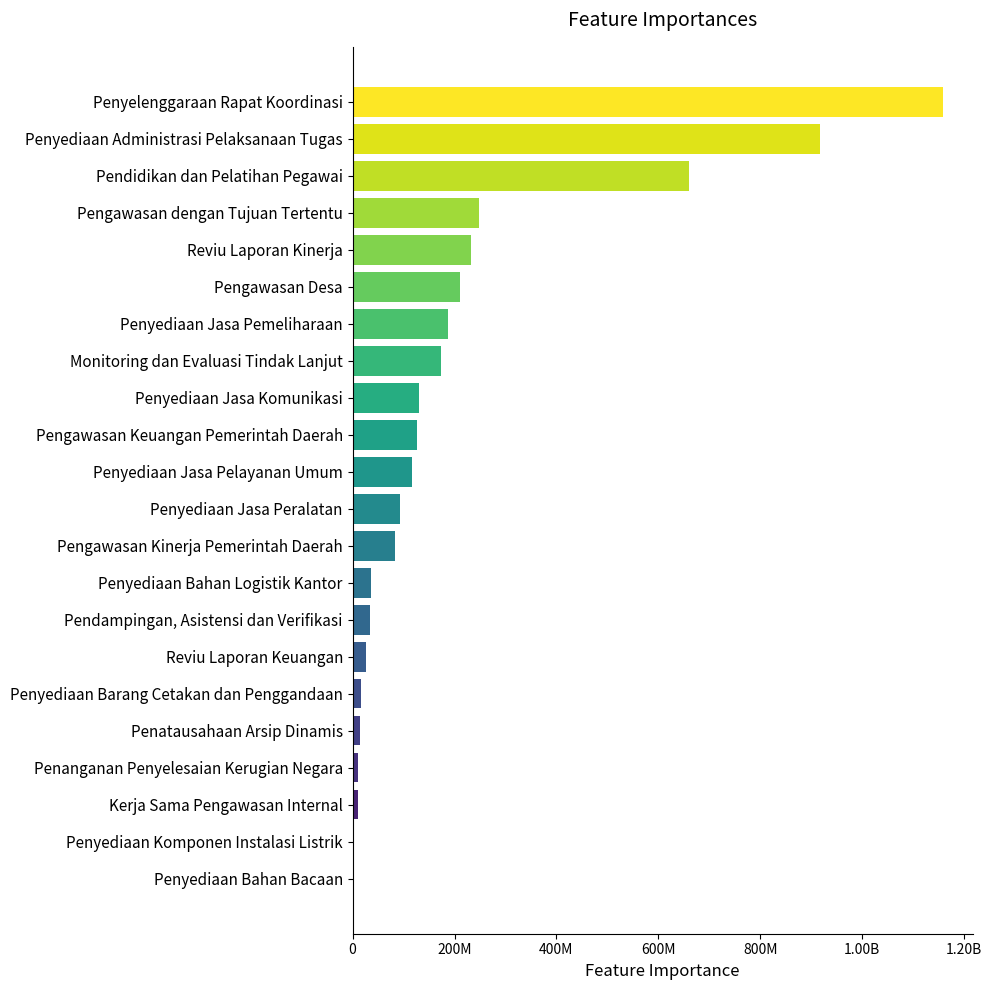

Count the number of values greater than 117197400.

10